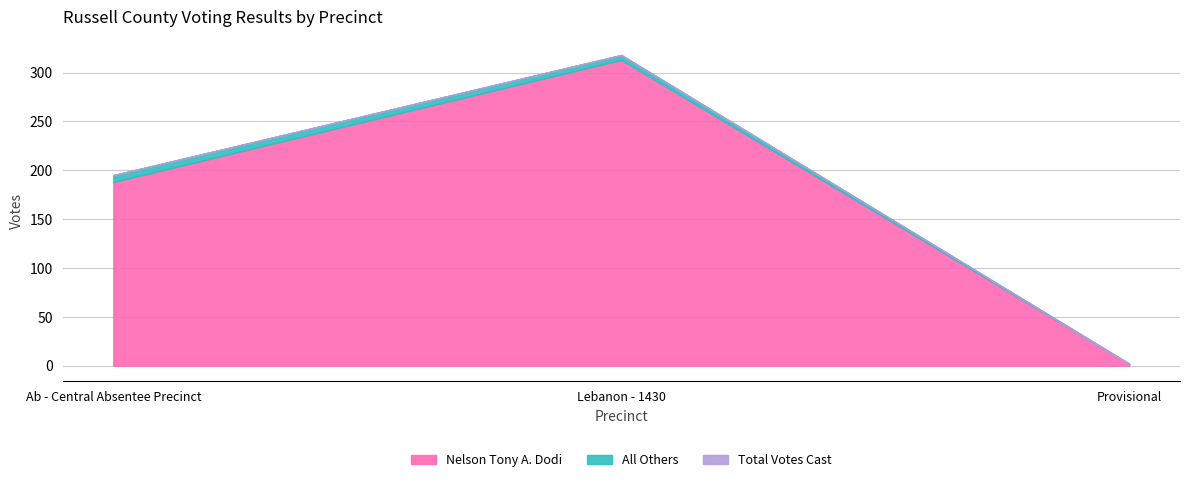

The value of Nelson Tony A. Dodi at Ab - Central Absentee Precinct is 188. True or false?

True